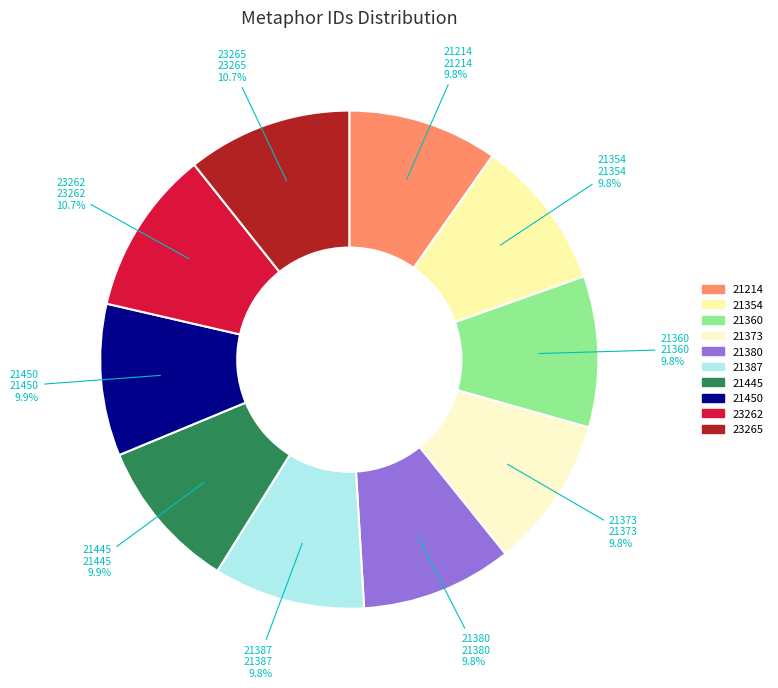

The 21380 slice represents 1% of the pie. True or false?

False